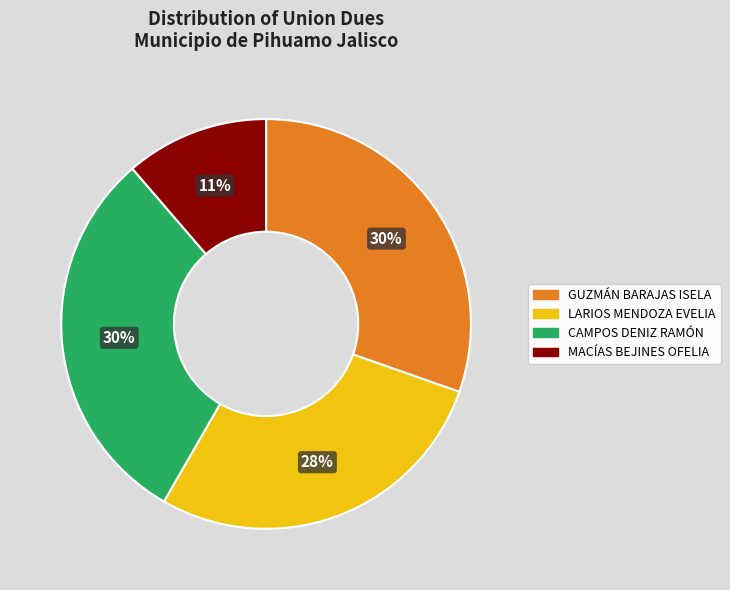

Is there any slice that represents more than half of the pie?

No